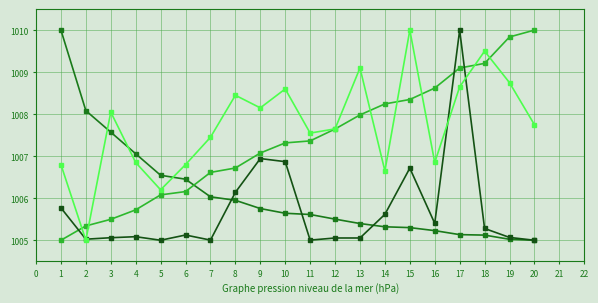

What is the greatest value displayed?

1010.0